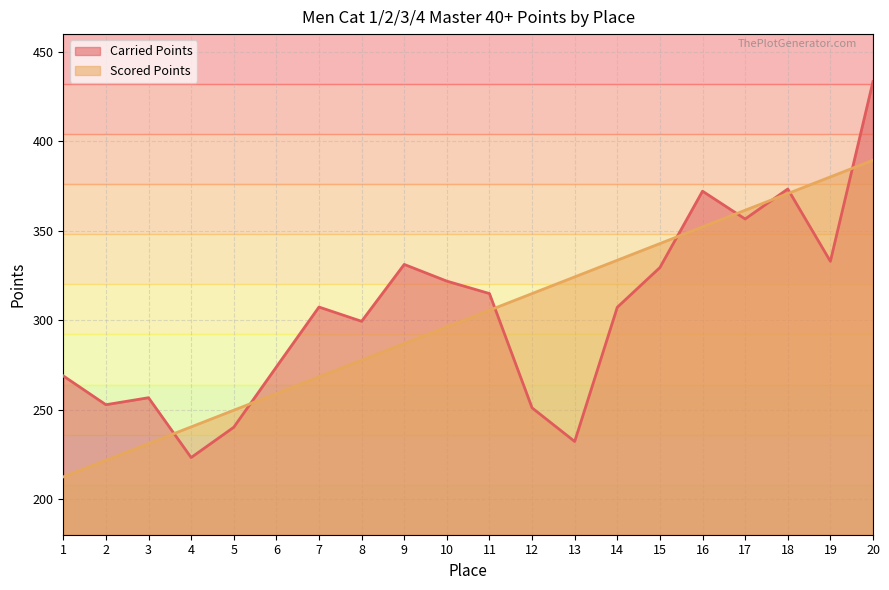

What are all the series names shown in the legend?

Carried Points, Scored Points